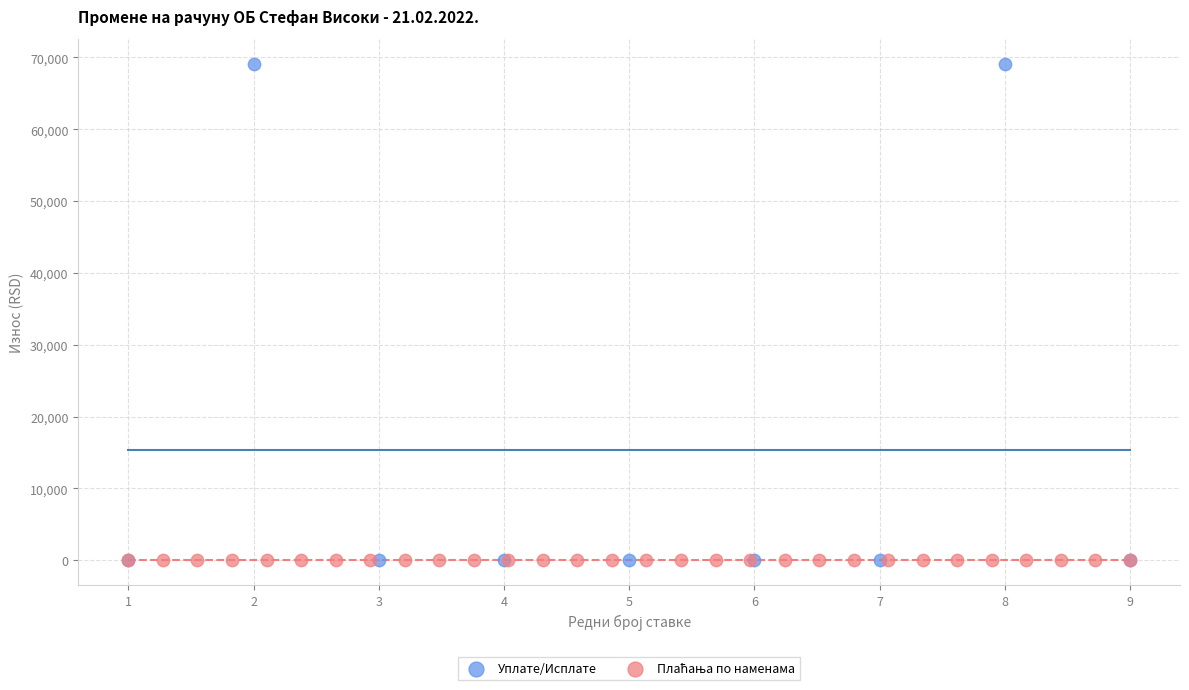

Which series contains the highest Y value?

Уплате/Исплате